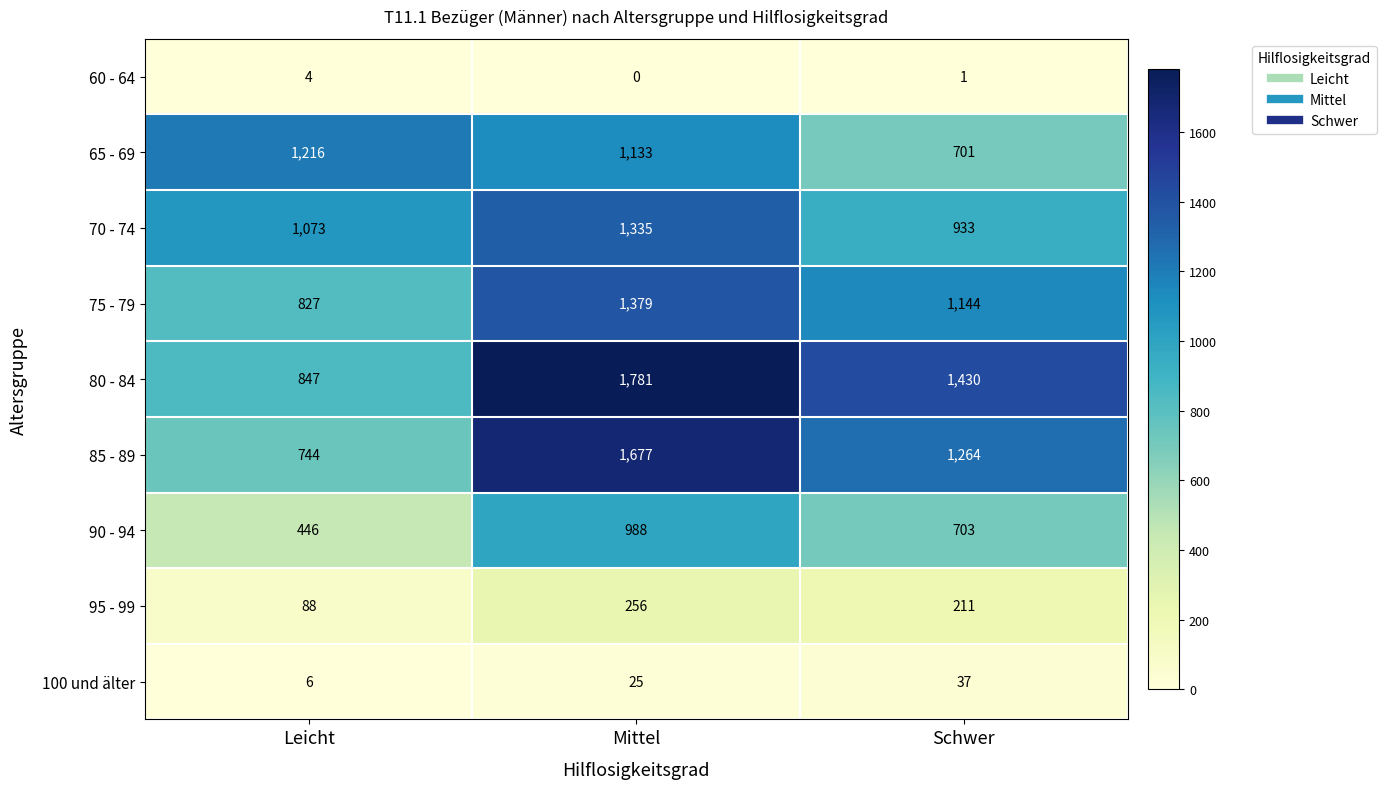

Which label corresponds to the smallest value in the chart?

Mittel